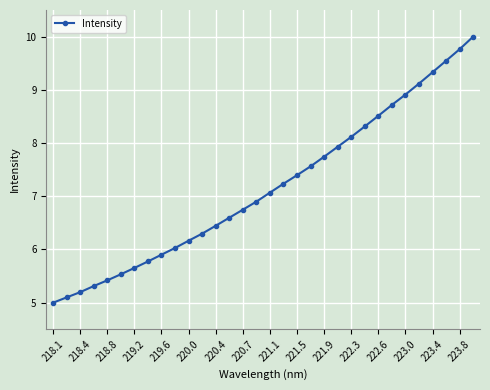

What is the difference between the maximum and minimum values?

5.0